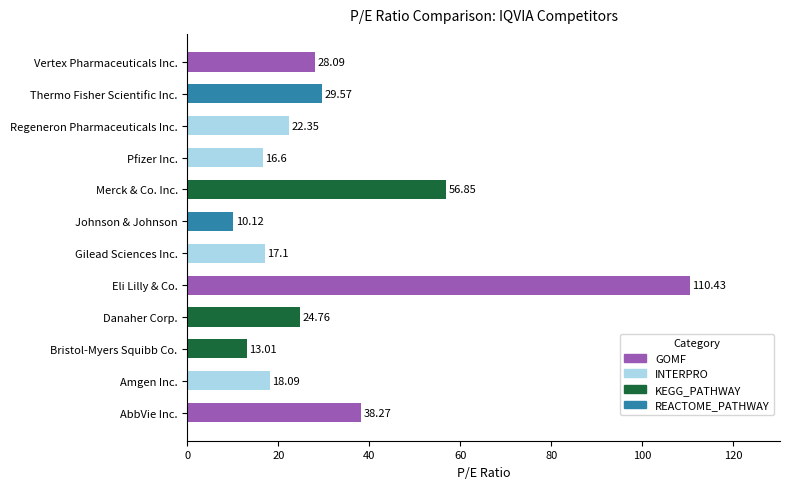

Where is the data nearest to the value 60?

Merck & Co. Inc.